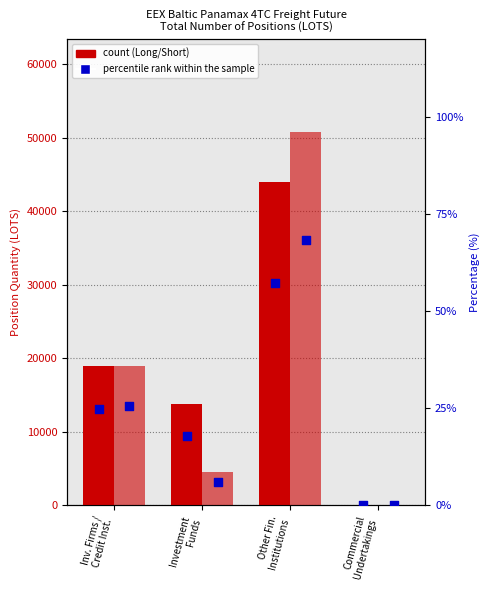

At how many categories does at least one series exceed 46636?

1